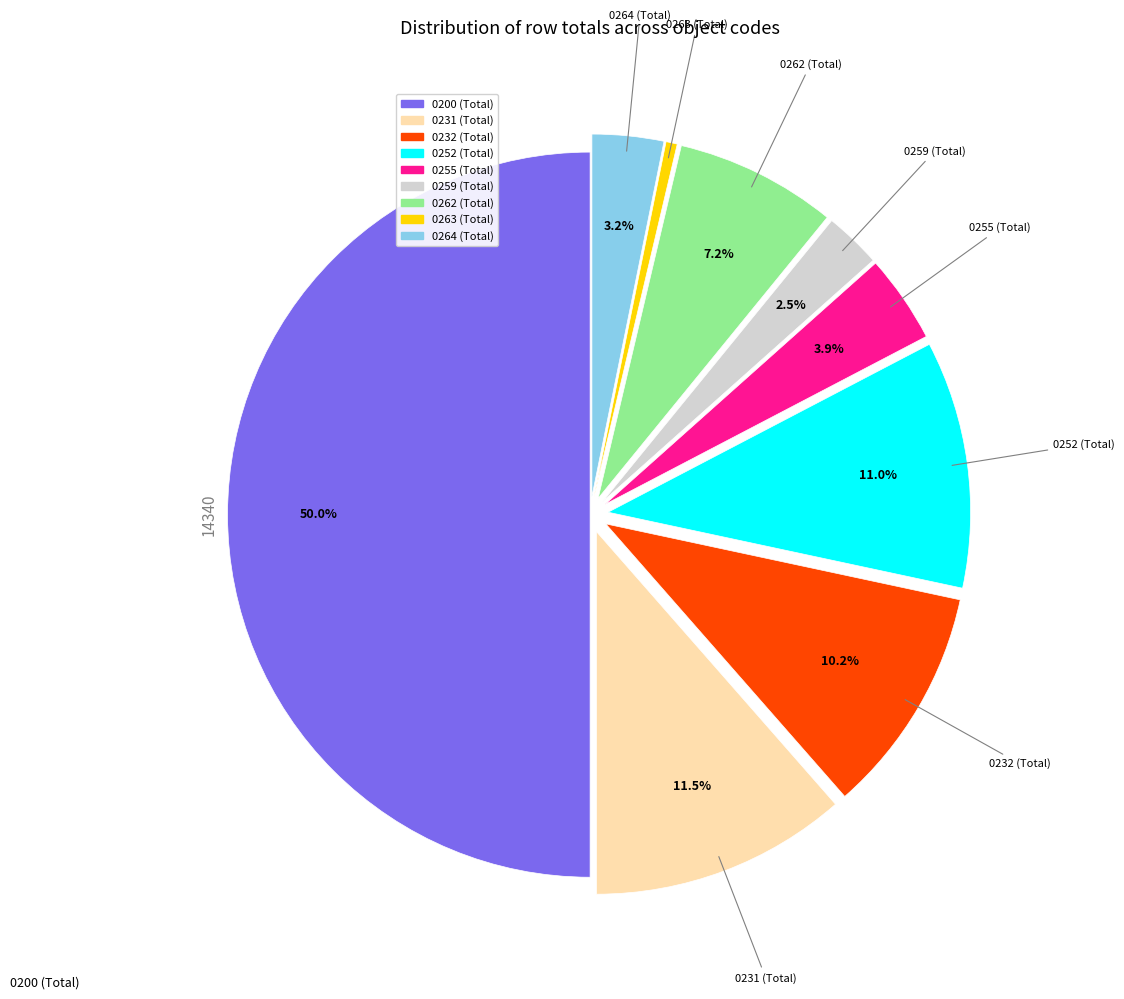

Which has a higher value, 0231 (Total) or 0255 (Total)?

0231 (Total)